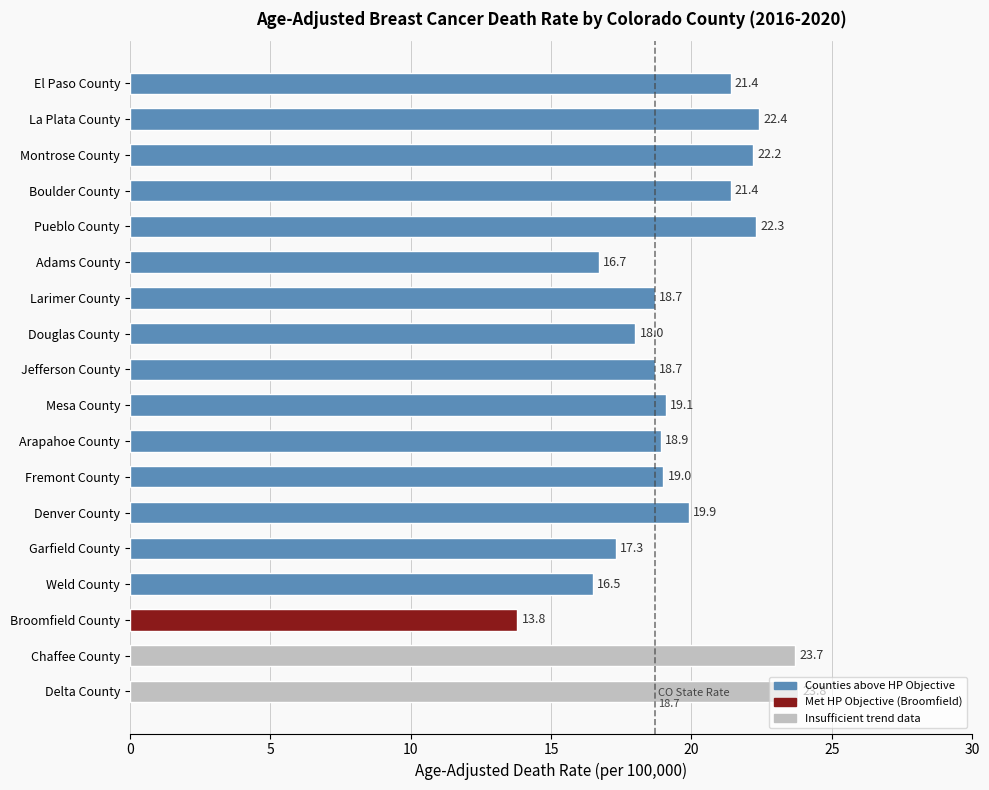

What is the sum of the values at Montrose County and La Plata County?

44.6